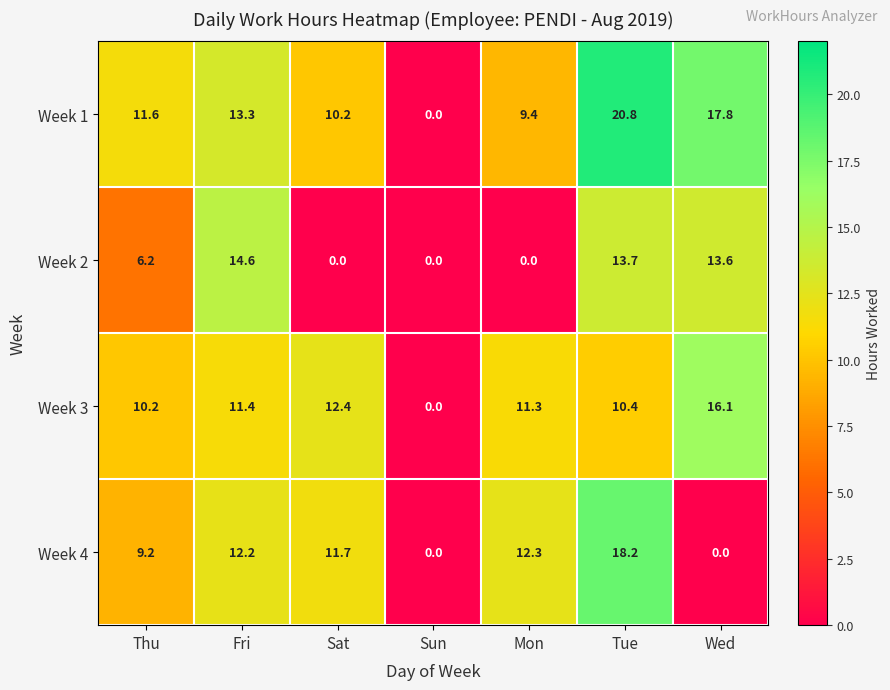

Which series has the widest spread of values?

Week 1